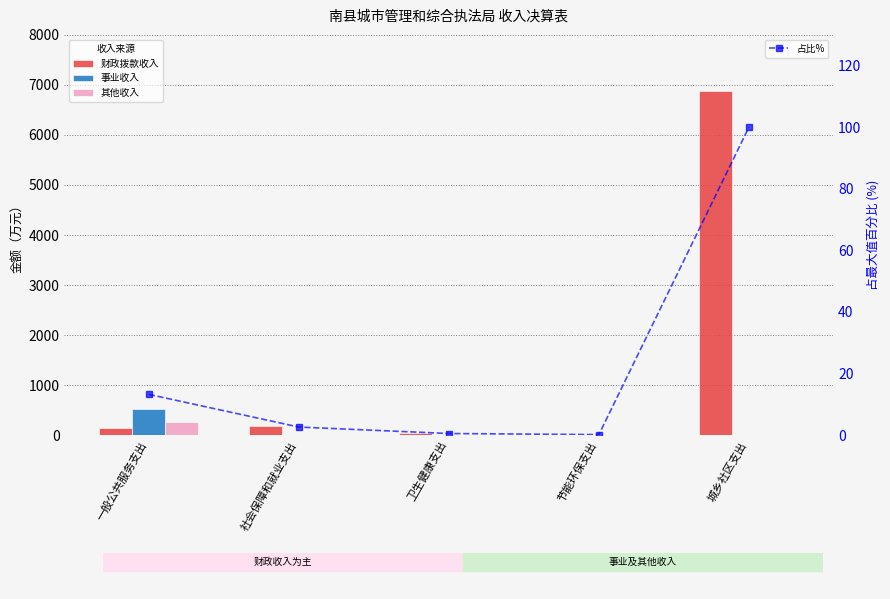

Read the 占比% value at 一般公共服务支出.

13.2